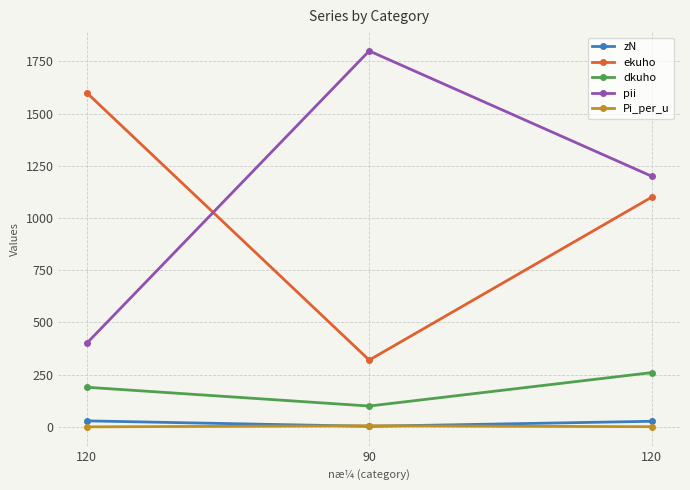

Reading left to right, transcribe all the data shown in this chart.

zN: 120=29.0	90=3.0	120=27.0
ekuho: 120=1600.0	90=320.0	120=1100.0
dkuho: 120=190.0	90=100.0	120=260.0
pii: 120=400.0	90=1800.0	120=1200.0
Pi_per_u: 120=0.3	90=5.6	120=1.1